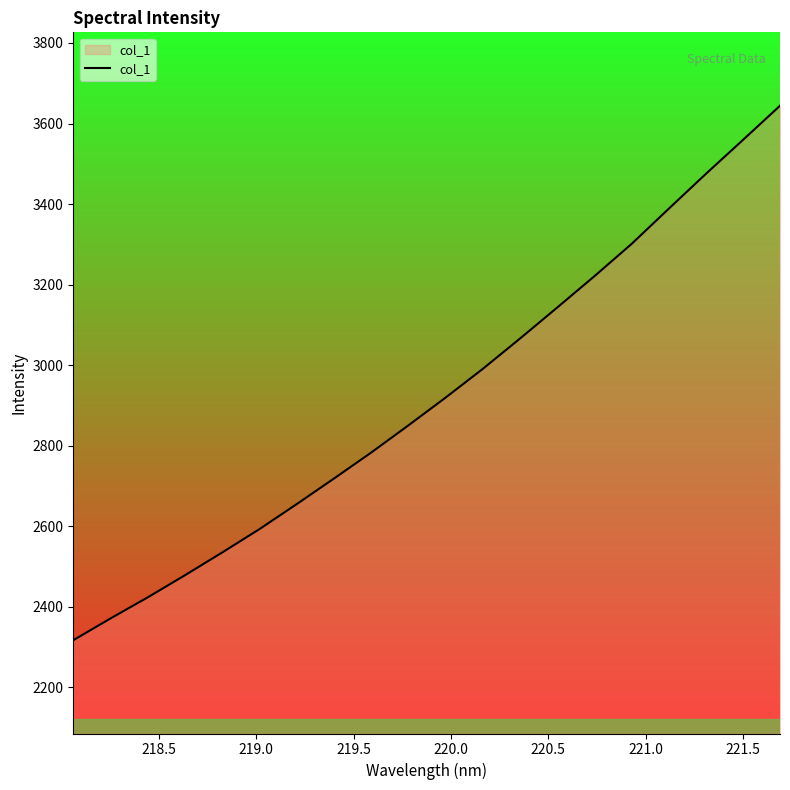

What is the difference between the maximum and minimum values?

1327.0